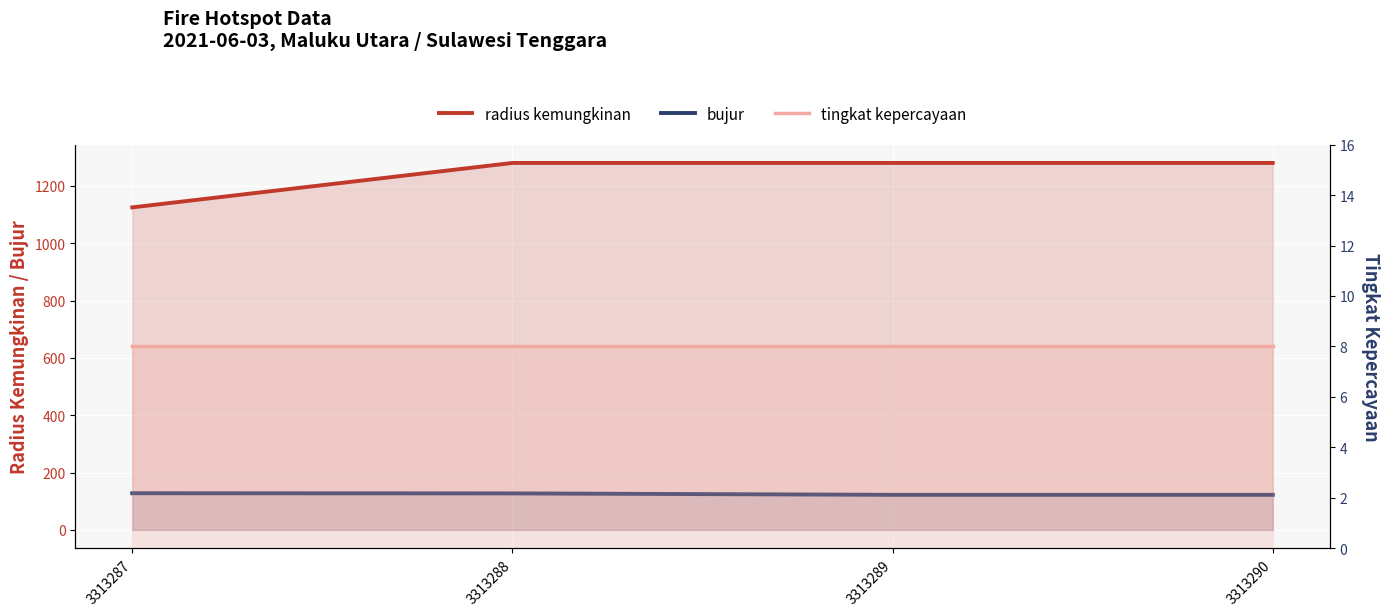

True or false: tingkat kepercayaan and bujur intersect in this chart.

False